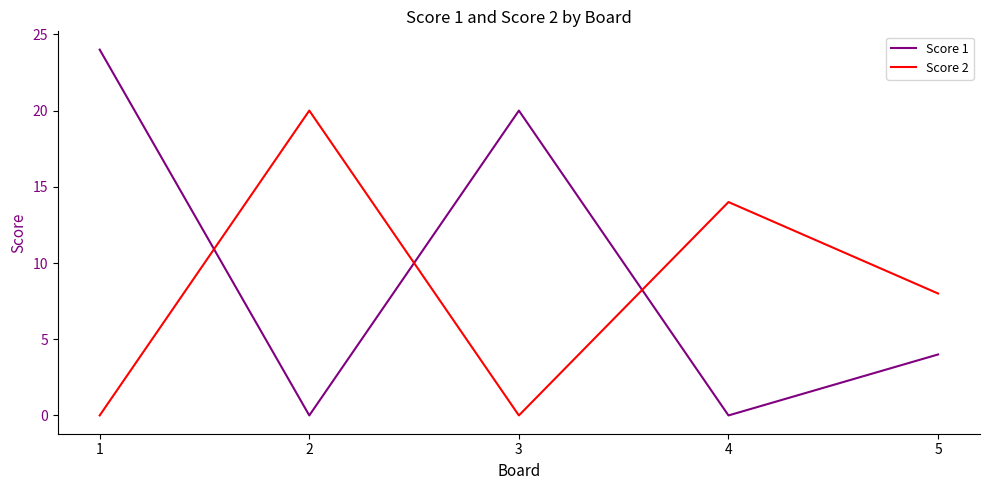

Reading right to left, extract all data points from this chart.

Score 1: 4	0	20	0	24
Score 2: 8	14	0	20	0